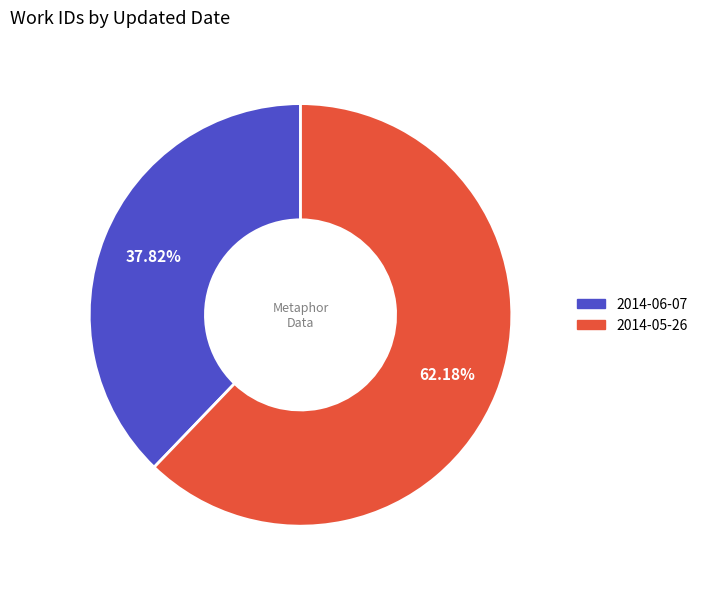

To the nearest percent, what is the average slice percentage?

50%